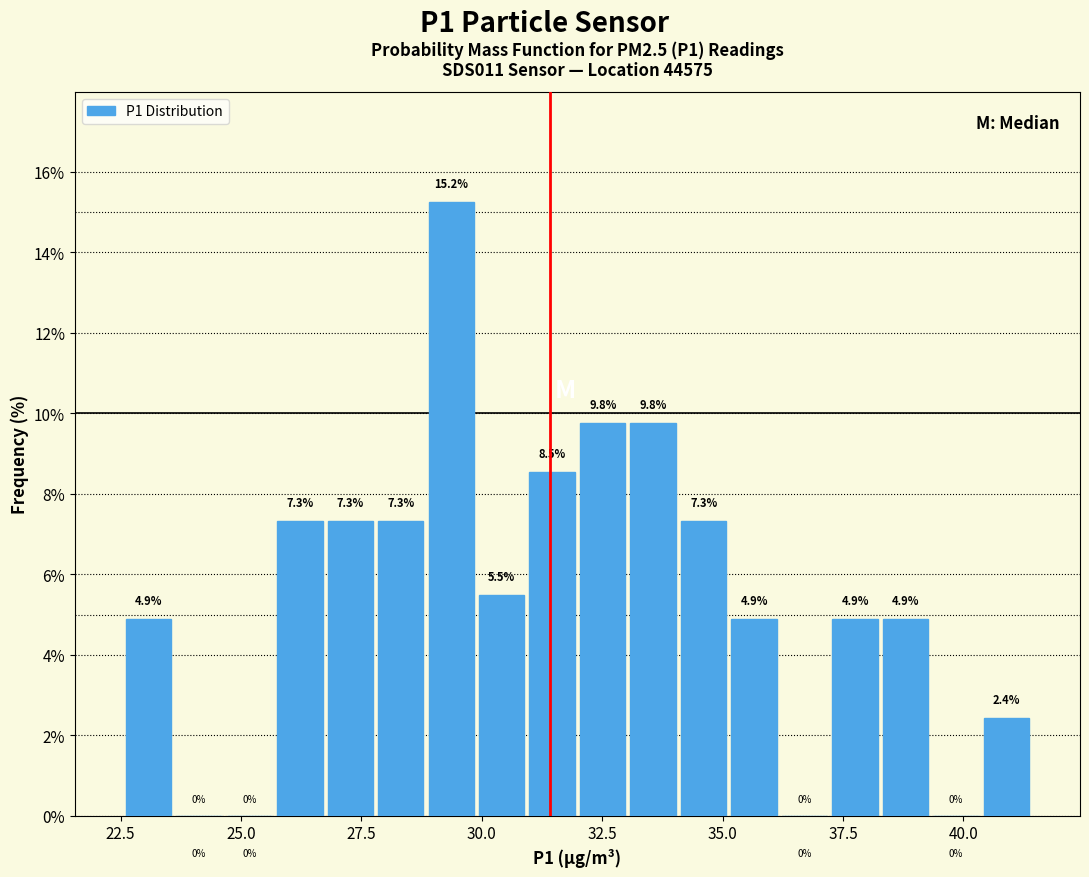

Read against the x-axis, roughly where is the centre of the tallest bar?

29.5